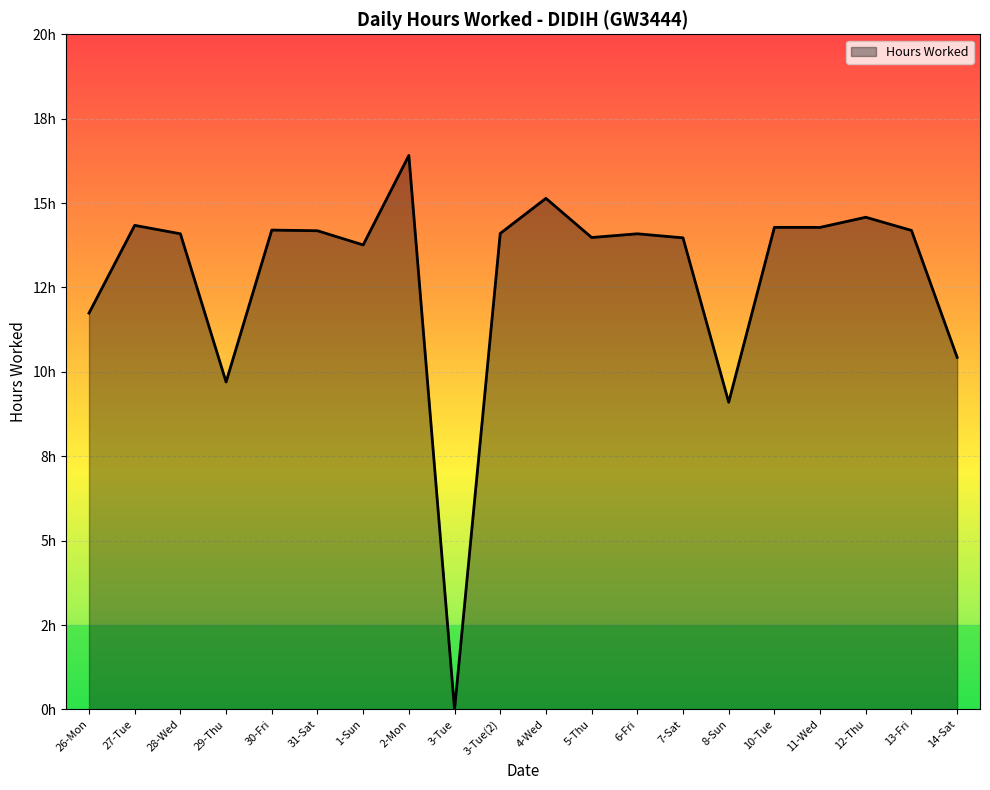

How many interior local valleys (lower than both neighbors) does the data have?

5